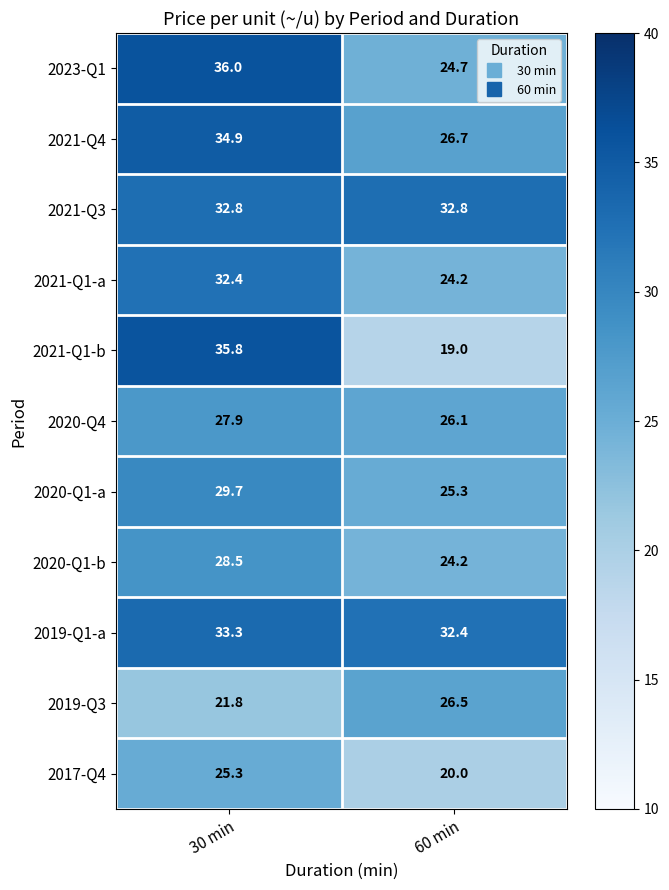

List the series in order of their peak value, highest first.

2023-Q1, 2021-Q1-b, 2021-Q4, 2019-Q1-a, 2021-Q3, 2021-Q1-a, 2020-Q1-a, 2020-Q1-b, 2020-Q4, 2019-Q3, 2017-Q4